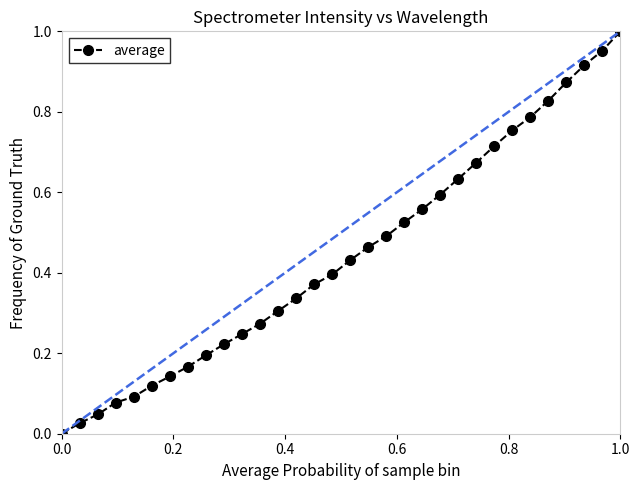

Count the number of values greater than 0.

31